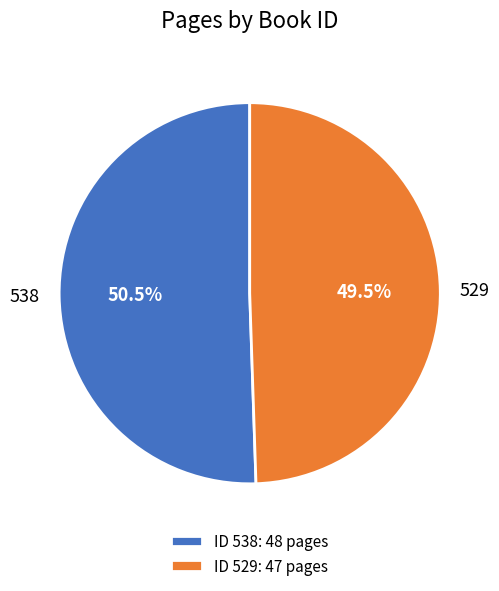

Which slice is the smallest?

529